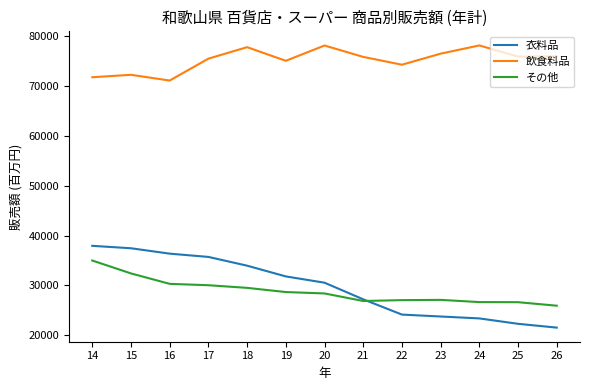

What is the sum of the その他 values at 18 and 16?

59847